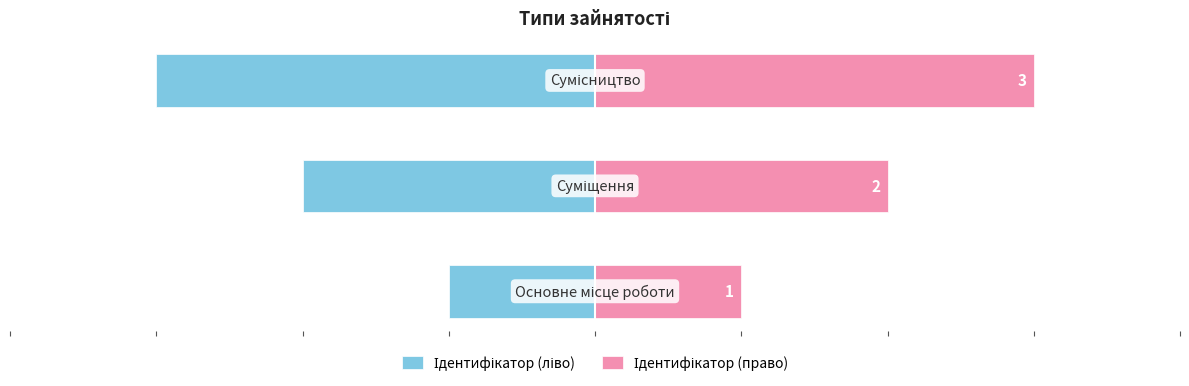

How many data points in Ідентифікатор (право) are less than 2?

1